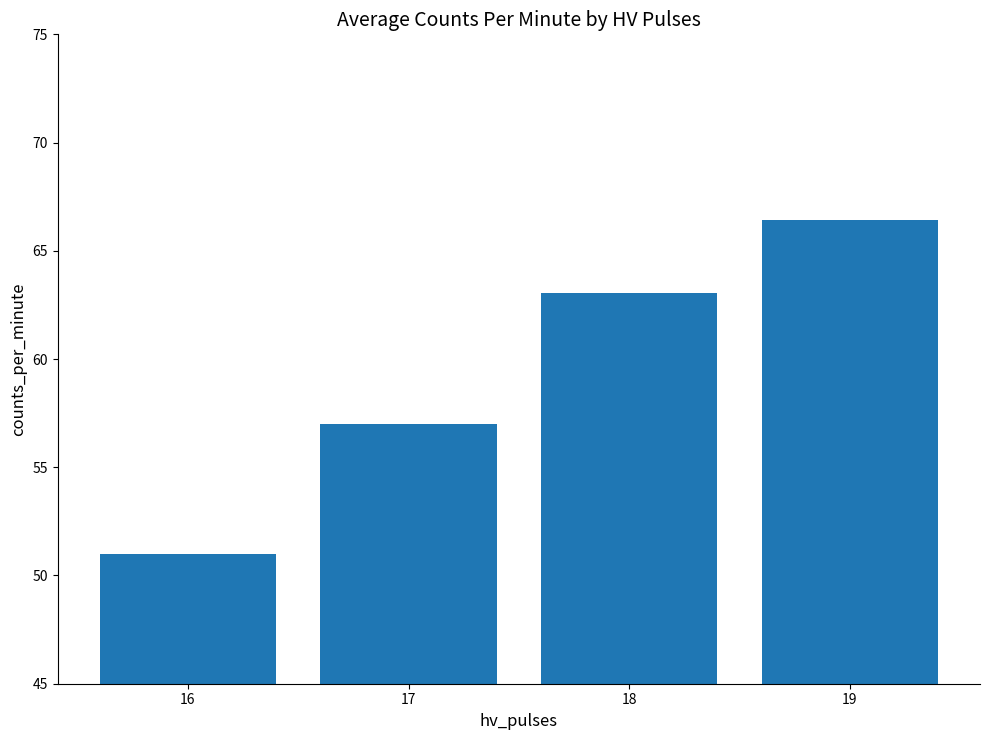

True or false: the data shows 91.3 at 18.

False